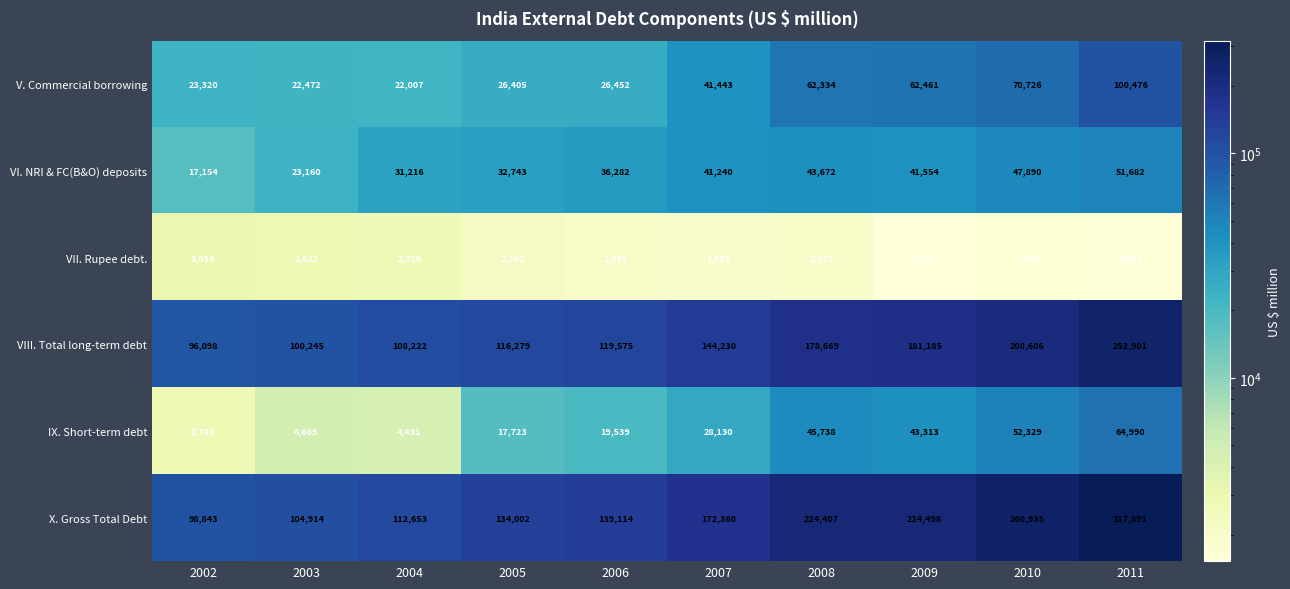

At which label does VI. NRI & FC(B&O) deposits reach its minimum?

2002